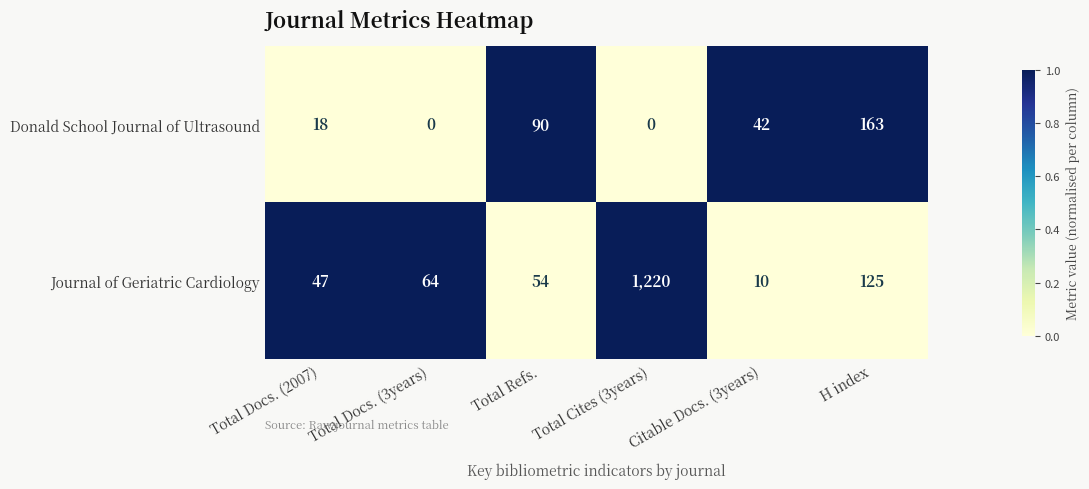

Which series has the largest total across all categories?

Journal of Geriatric Cardiology